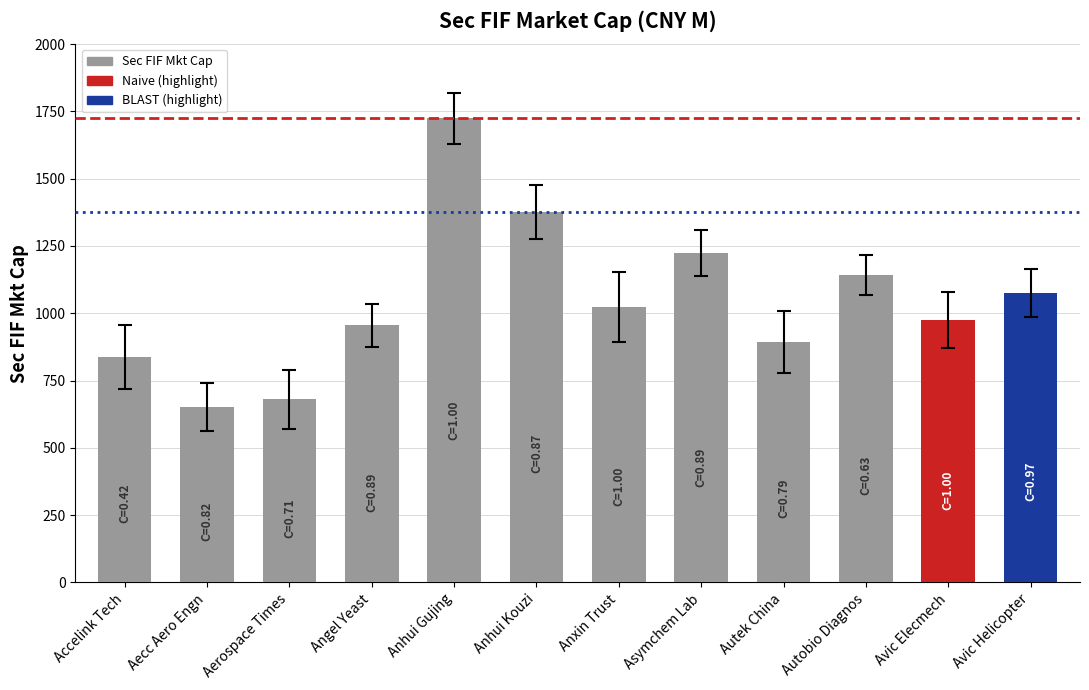

Reading left to right, what are all the values shown in this chart?

Accelink Tech=837.7	Aecc Aero Engn=652.7	Aerospace Times=680.1	Angel Yeast=956.1	Anhui Gujing=1723.9	Anhui Kouzi=1375.7	Anxin Trust=1022.4	Asymchem Lab=1223.2	Autek China=893.3	Autobio Diagnos=1142.0	Avic Elecmech=974.4	Avic Helicopter=1074.7